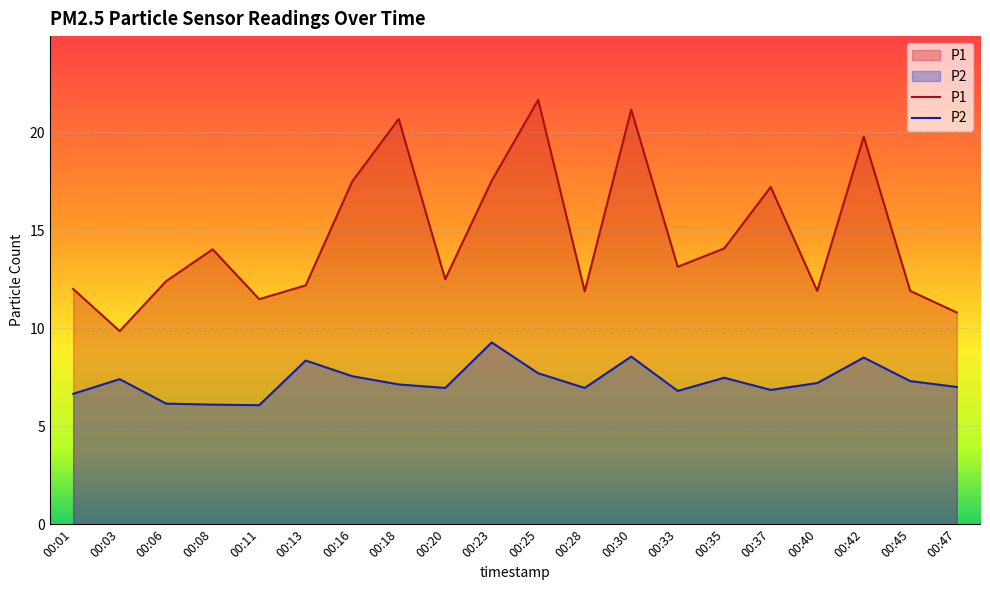

How many lines are shown in the chart?

2